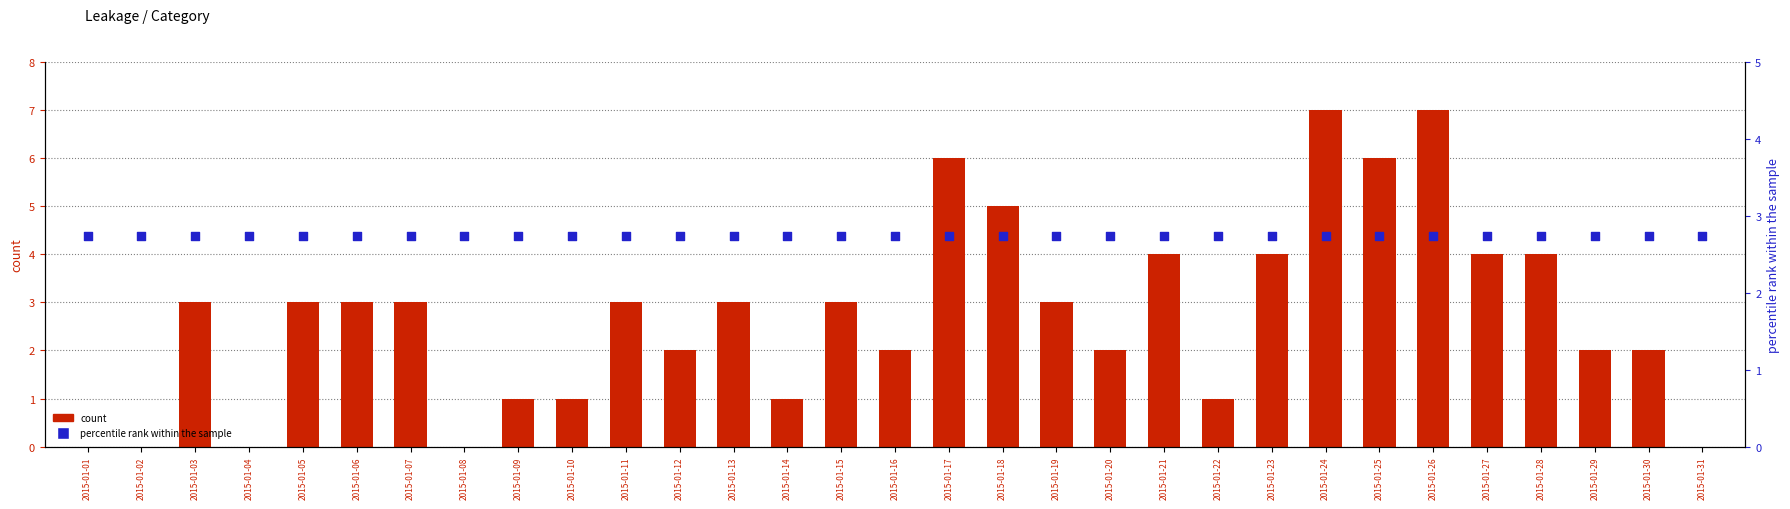

At how many categories does at least one series exceed 5?

4